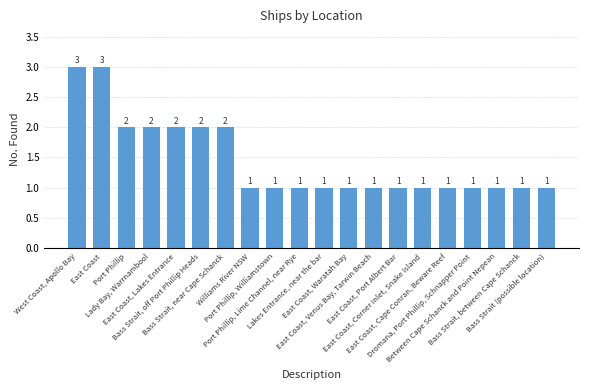

How many data points are above 1?

7